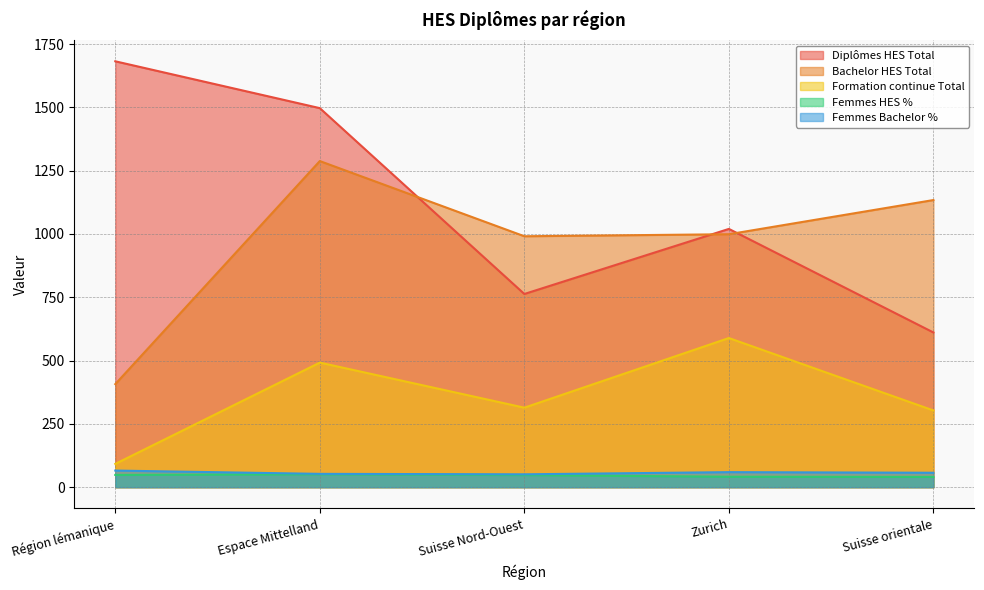

Where does the Formation continue Total series first go above 314?

Espace Mittelland